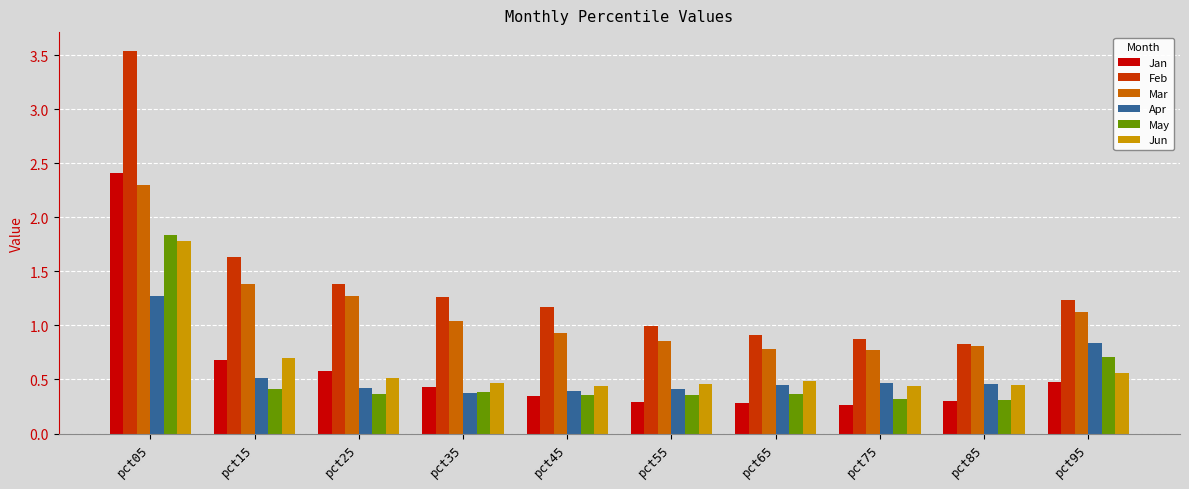

What is the highest value of the Jan series?

2.4